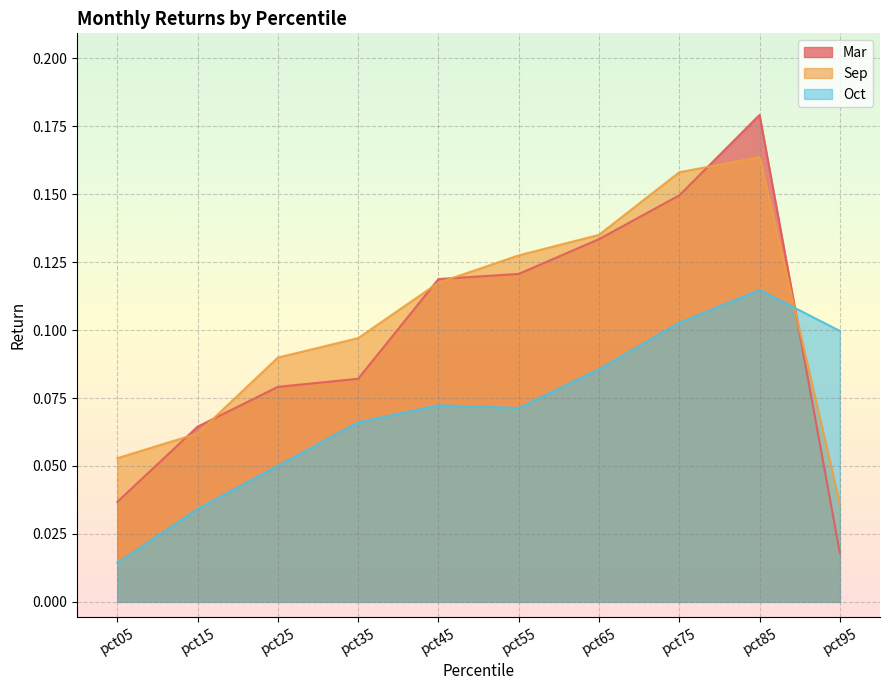

Where is Mar nearest to the value 0?

pct95